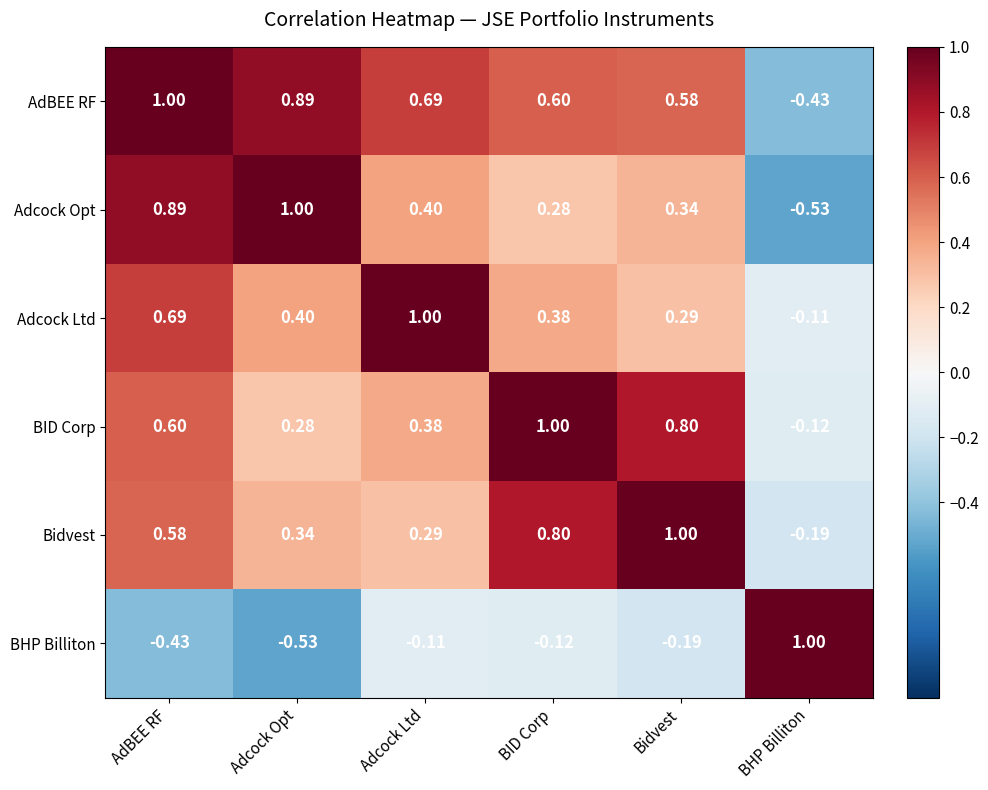

At which label does Bidvest first exceed 0?

AdBEE RF